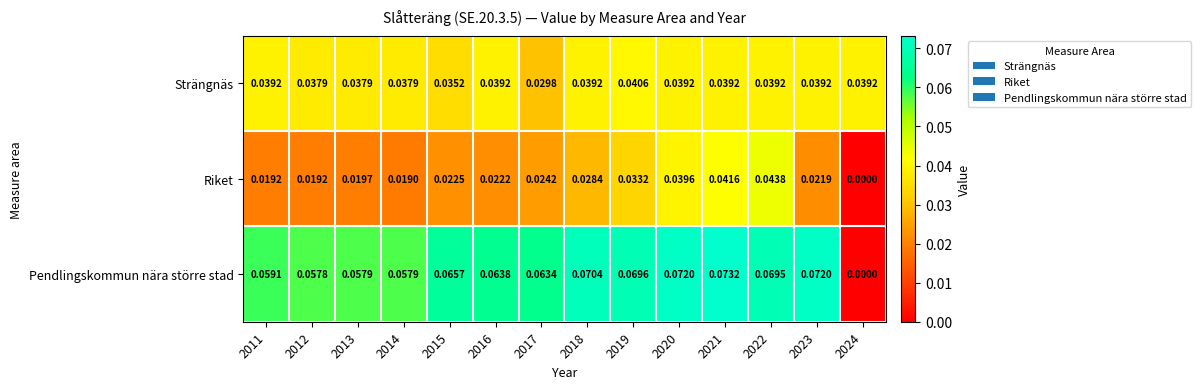

Rank the series by their average value, from highest to lowest.

Pendlingskommun nära större stad, Strängnäs, Riket